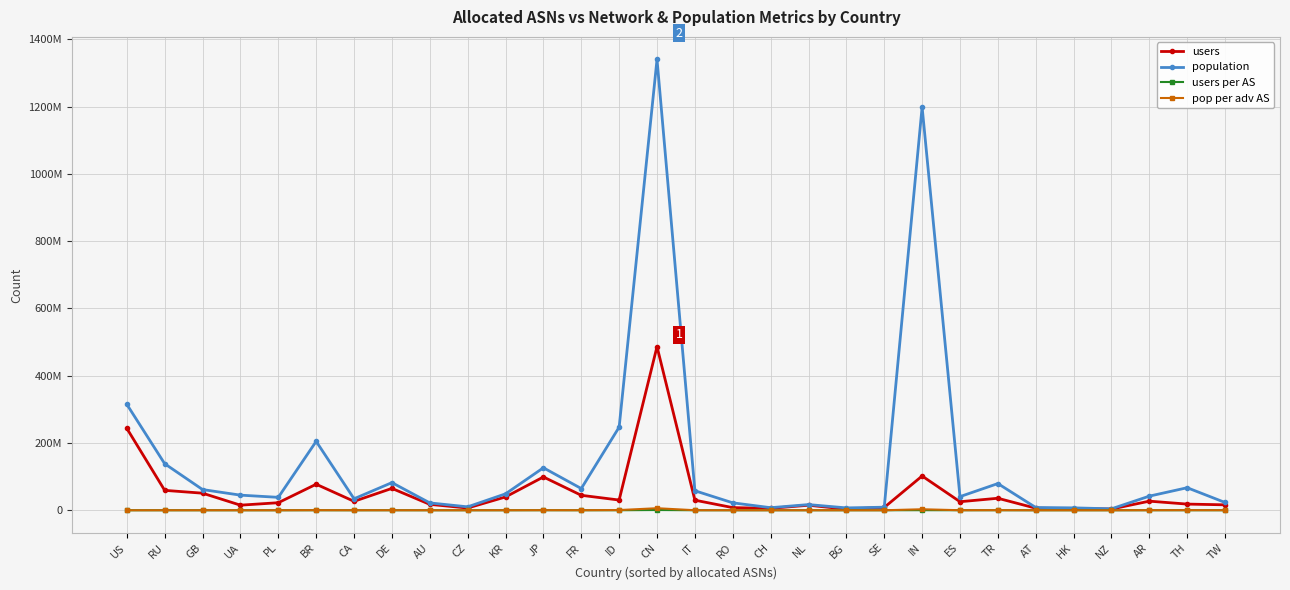

What is the maximum value shown in the chart?

1340480319